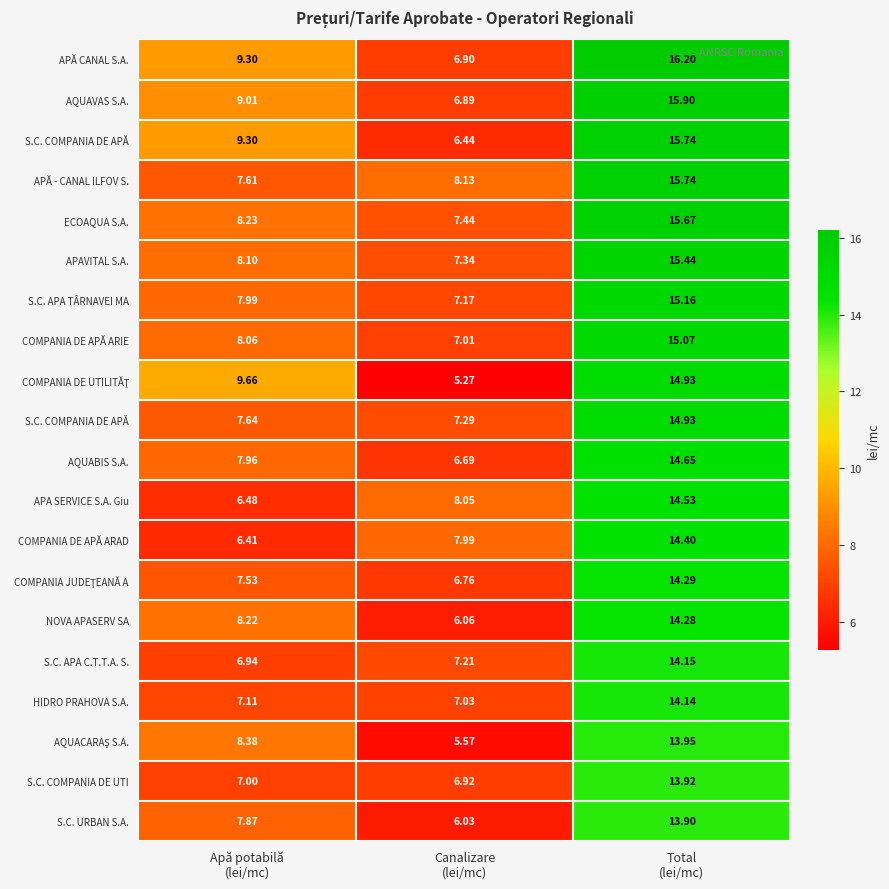

How many categories are shown in the chart?

3